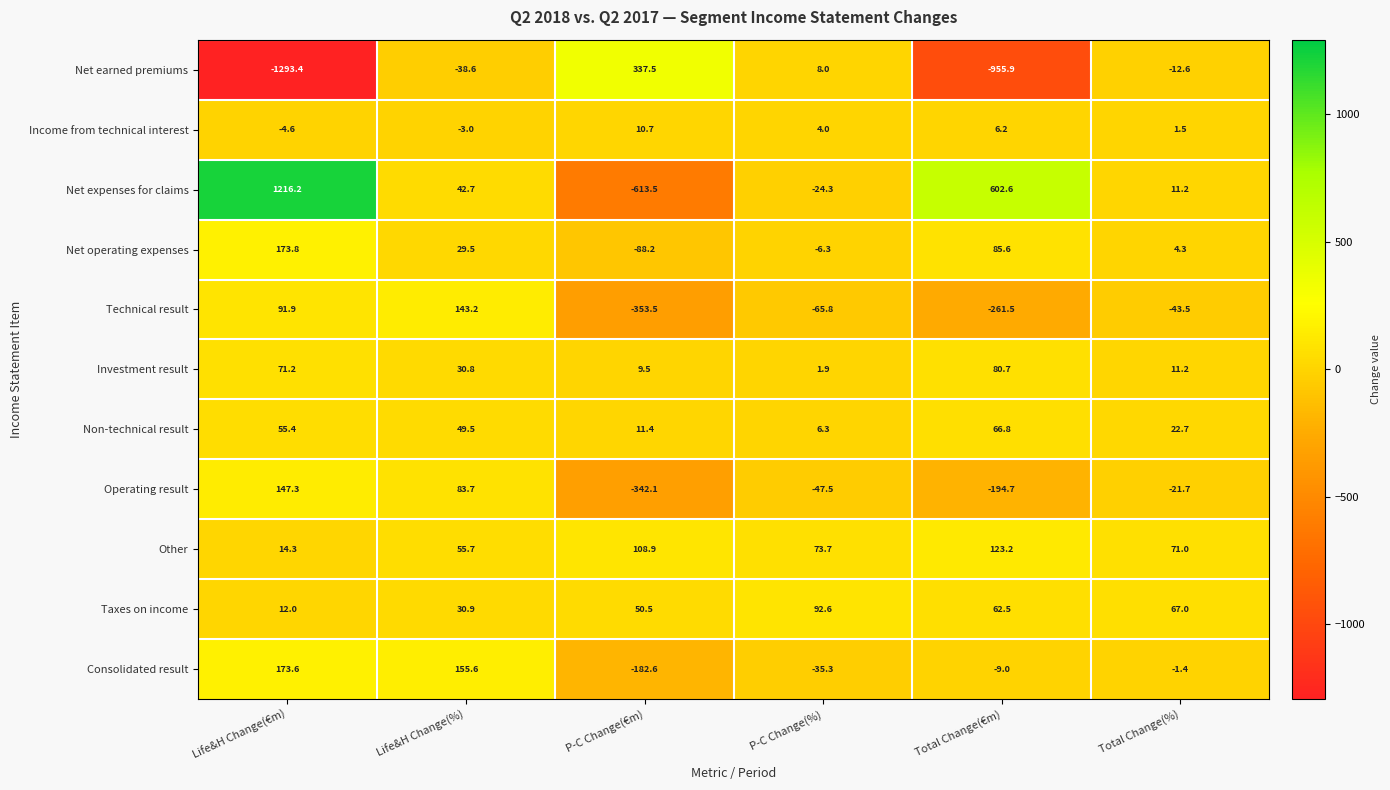

How many positive values does the Technical result series have?

2